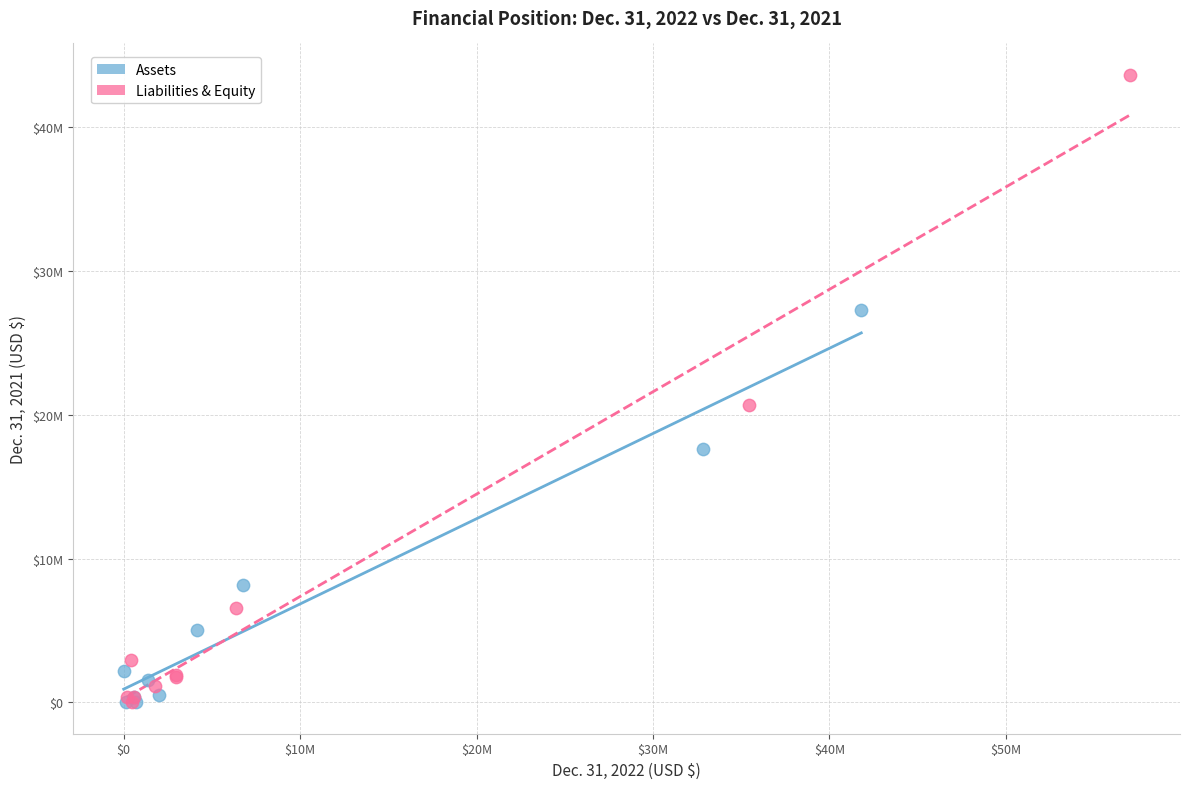

What are all the series names shown in the legend?

Assets, Liabilities & Equity